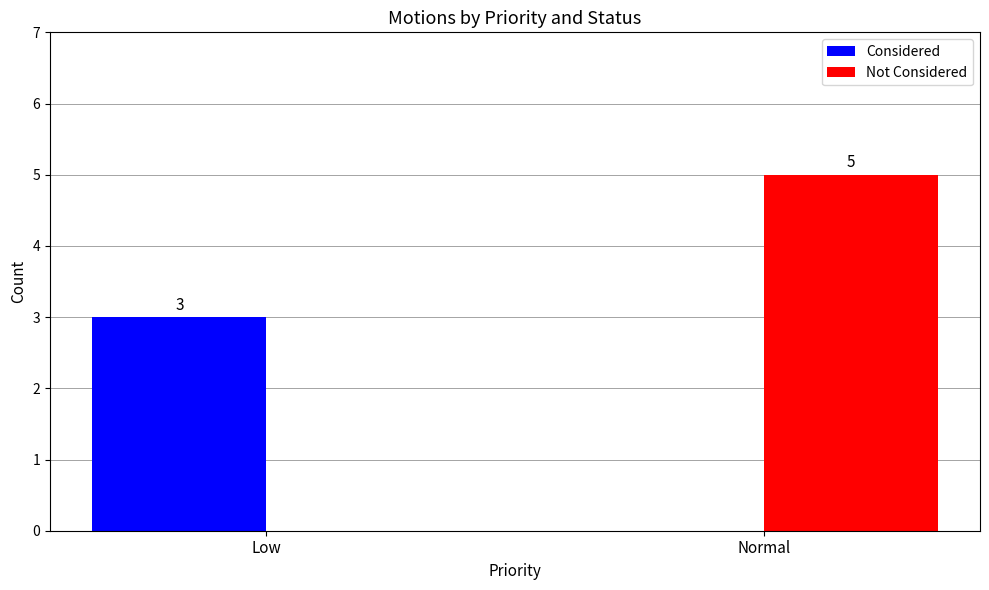

At which category does the chart reach its peak across all series?

Normal